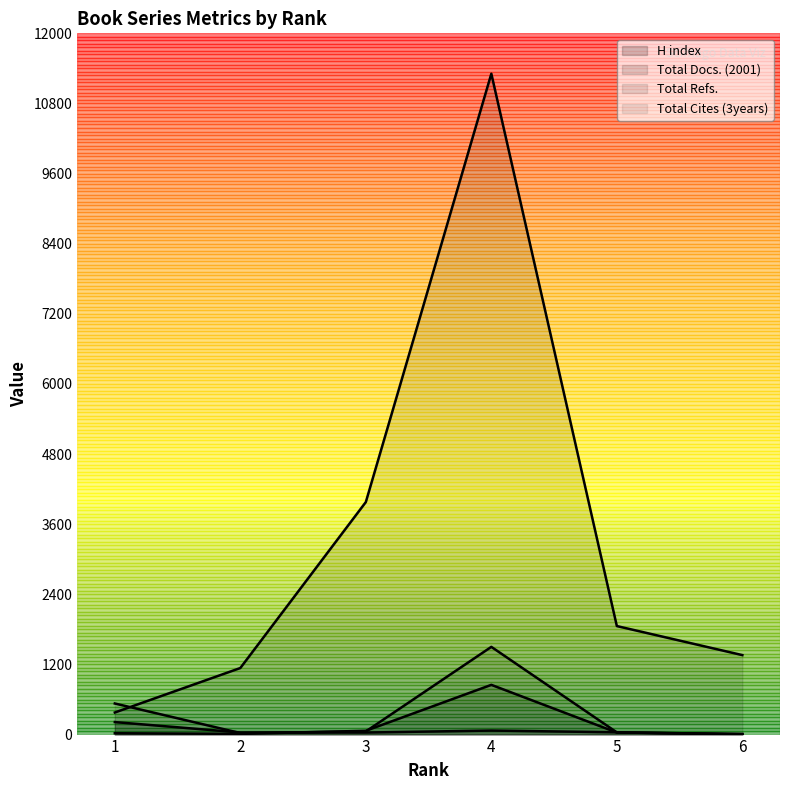

How many data points in Total Cites (3years) are less than 54?

3